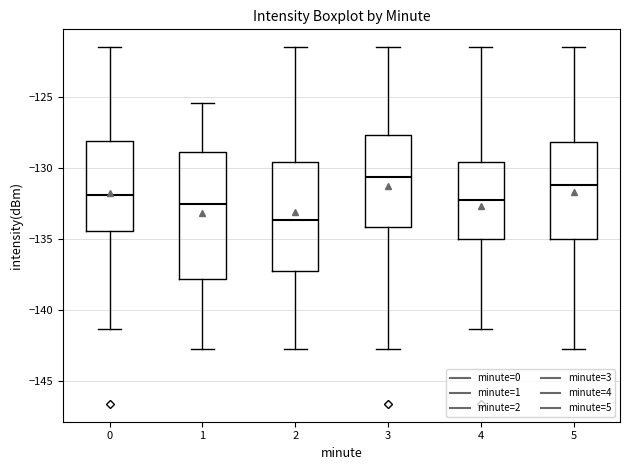

Reading left to right, read every box against the y-axis: the position of its median line, the range the box covers, and the ends of its whiskers. The values are not printed on the chart, so give them approximately, as read against the axis.

0: median -132.0, box -134.5 to -128.0, whiskers -141.5 to -121.5
1: median -132.5, box -138.0 to -129.0, whiskers -142.5 to -125.5
2: median -133.5, box -137.5 to -129.5, whiskers -142.5 to -121.5
3: median -130.5, box -134.0 to -127.5, whiskers -142.5 to -121.5
4: median -132.0, box -135.0 to -129.5, whiskers -141.5 to -121.5
5: median -131.0, box -135.0 to -128.0, whiskers -142.5 to -121.5